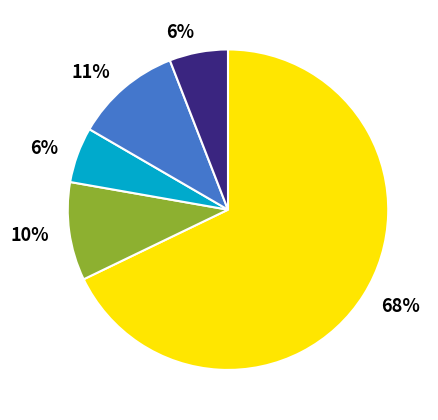

To the nearest percent, what is the average slice percentage?

20%